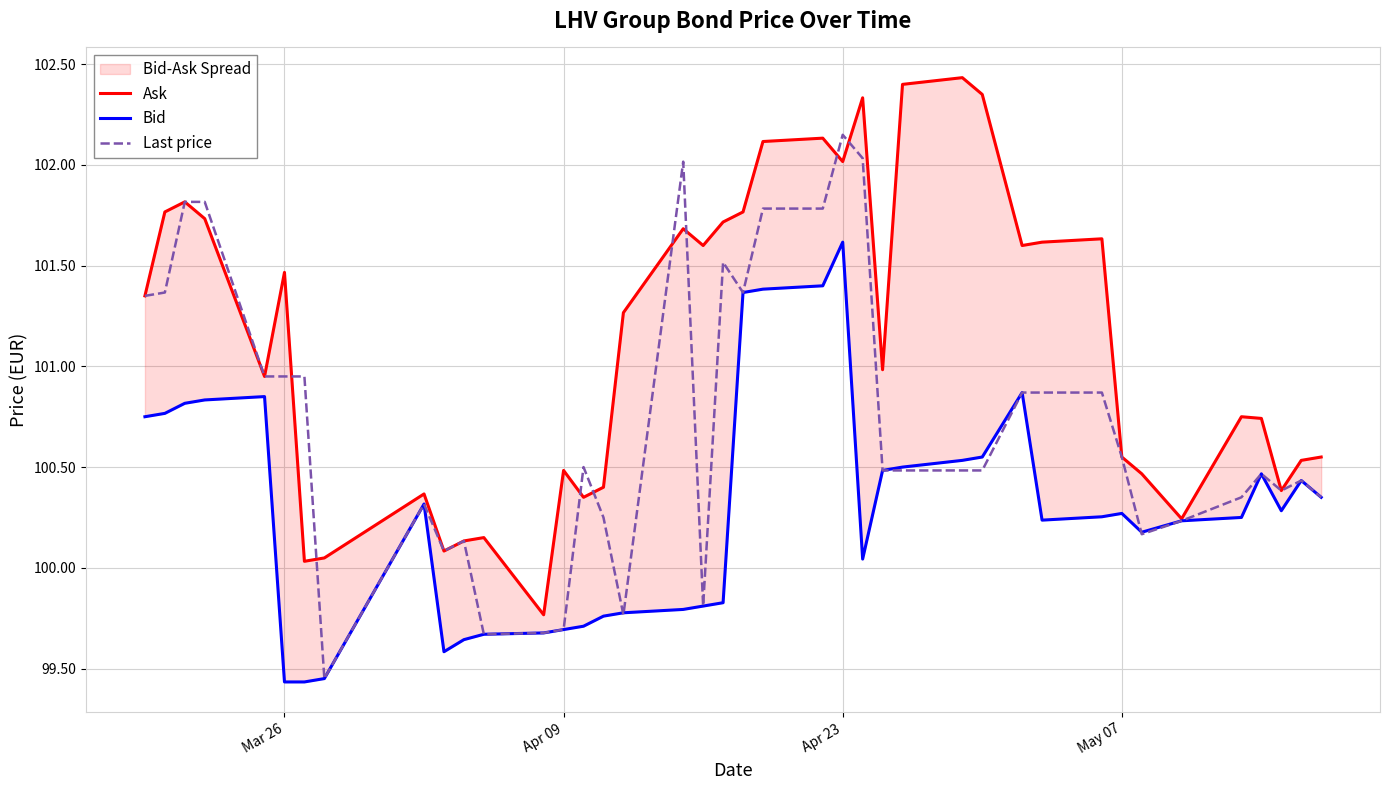

The value of Last price at Apr 09 is 61.0. True or false?

False